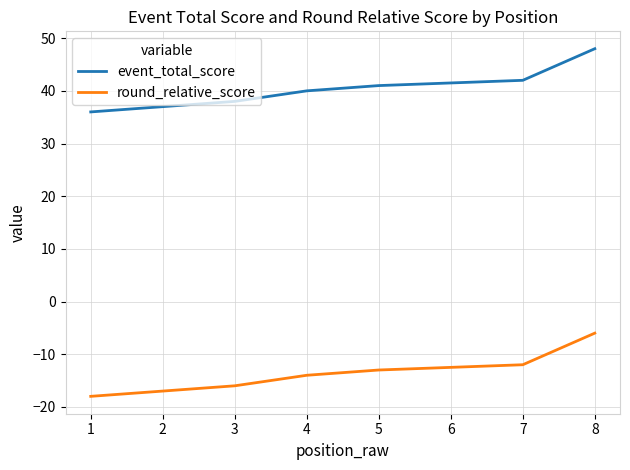

What is the value of the round_relative_score point at the 1st from the left?

-18